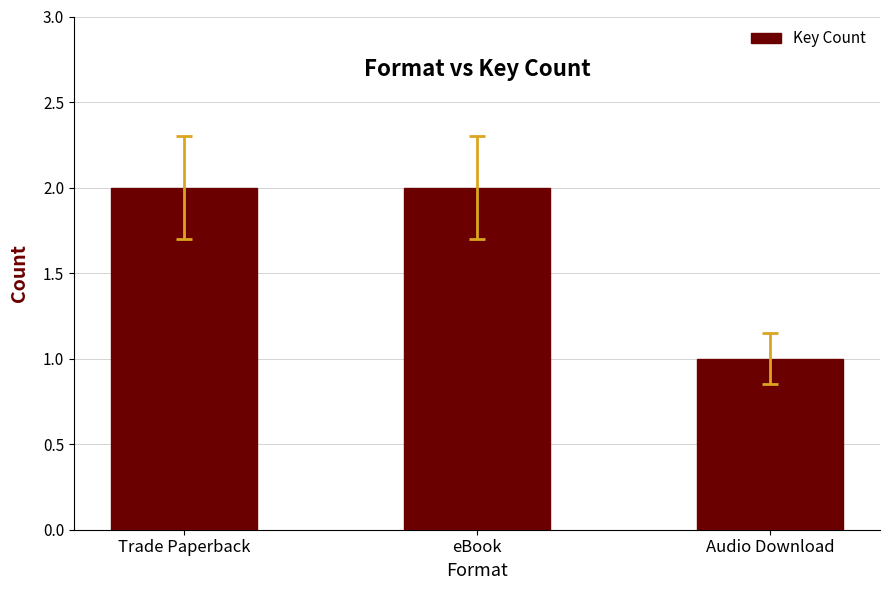

What is the ratio of the value at Trade Paperback to the value at eBook?

1.0